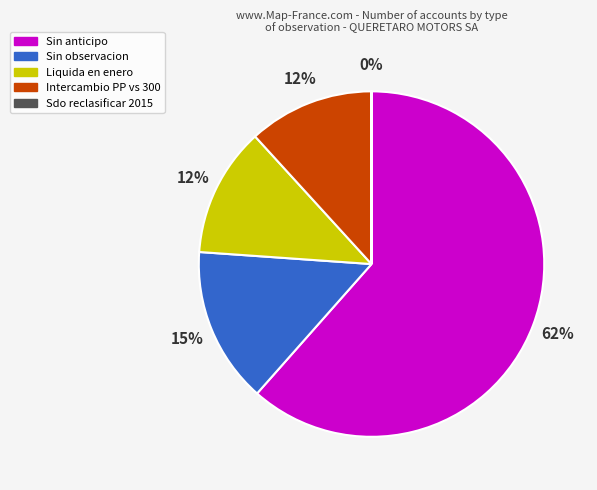

Is it true that Sin anticipo is 11% of the pie?

False